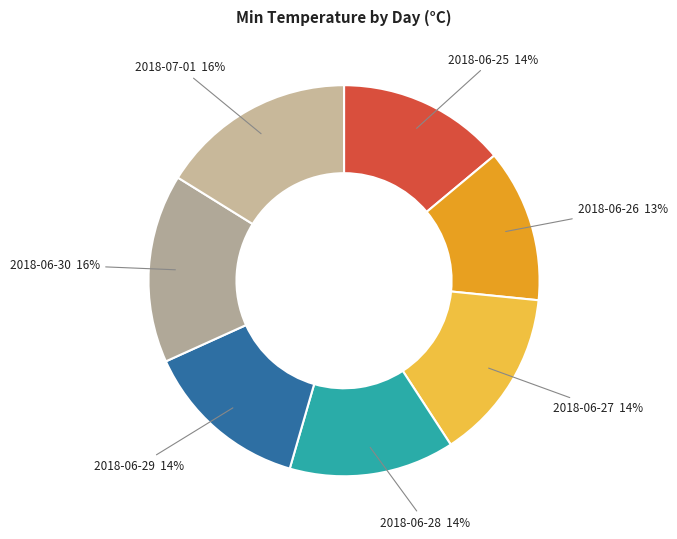

How many slices are in this pie chart?

7